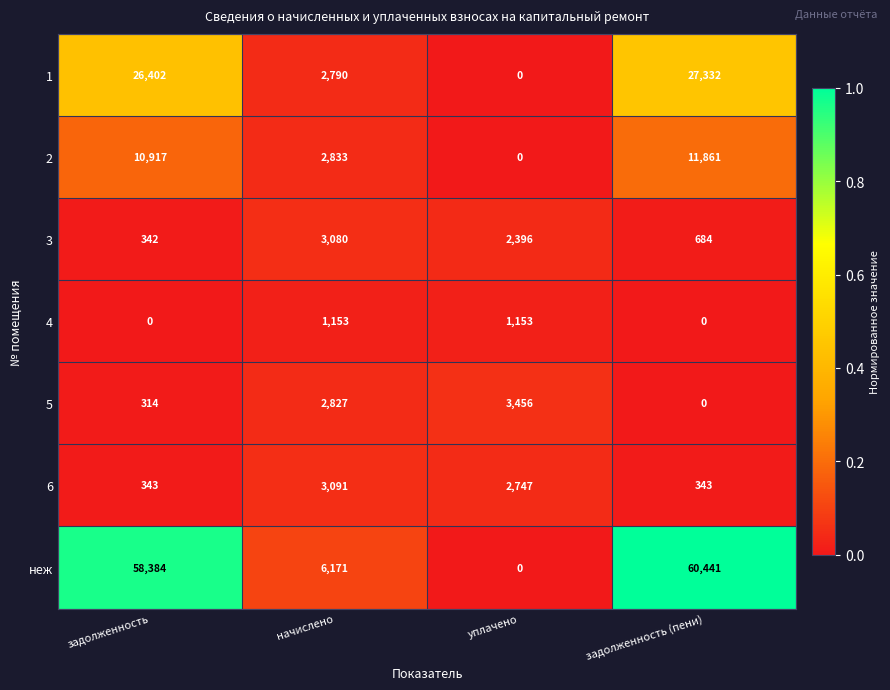

At which category is the sum across all series the highest?

задолженность (пени)